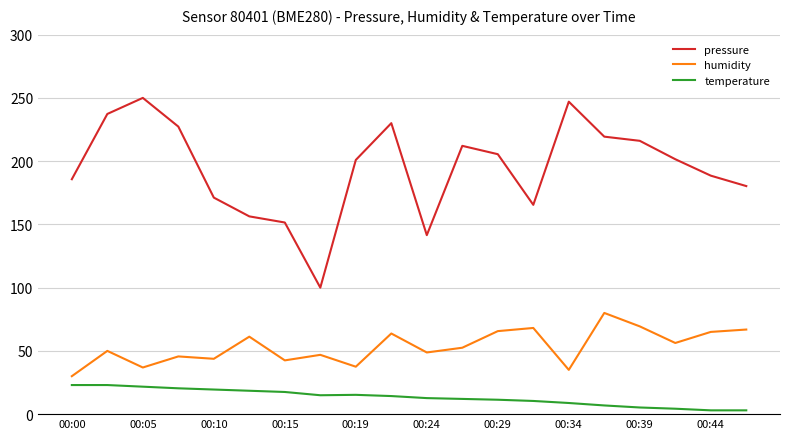

True or false: pressure has more than 2 points higher than both neighbors.

True